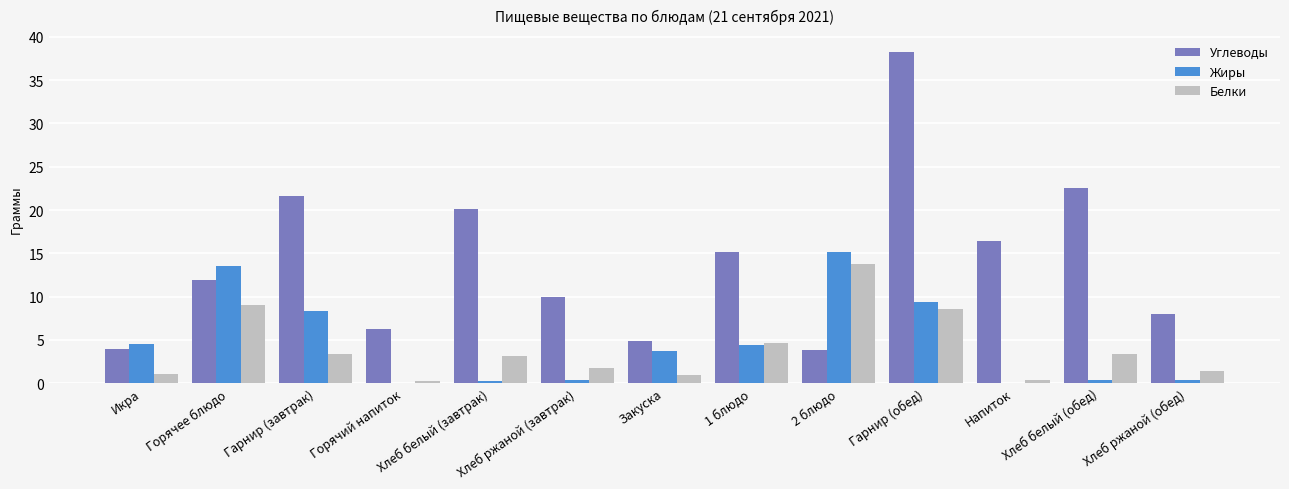

How many categories are shown in the chart?

13